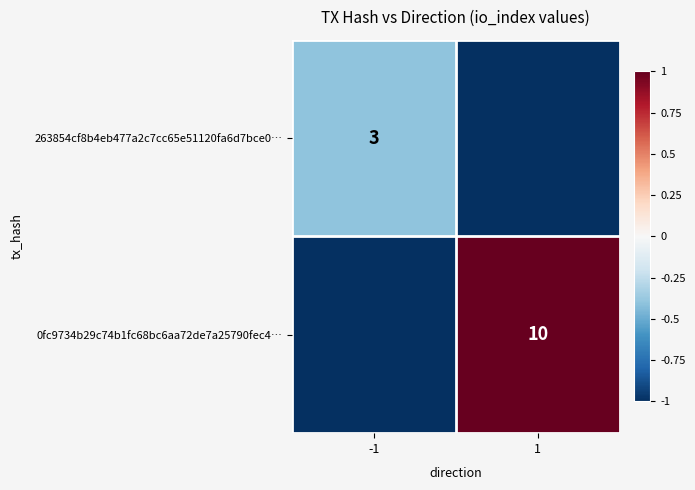

The 263854cf8b4eb477a2c7cc65e51120fa6d7bce0… series shows 1 at -1. True or false?

False